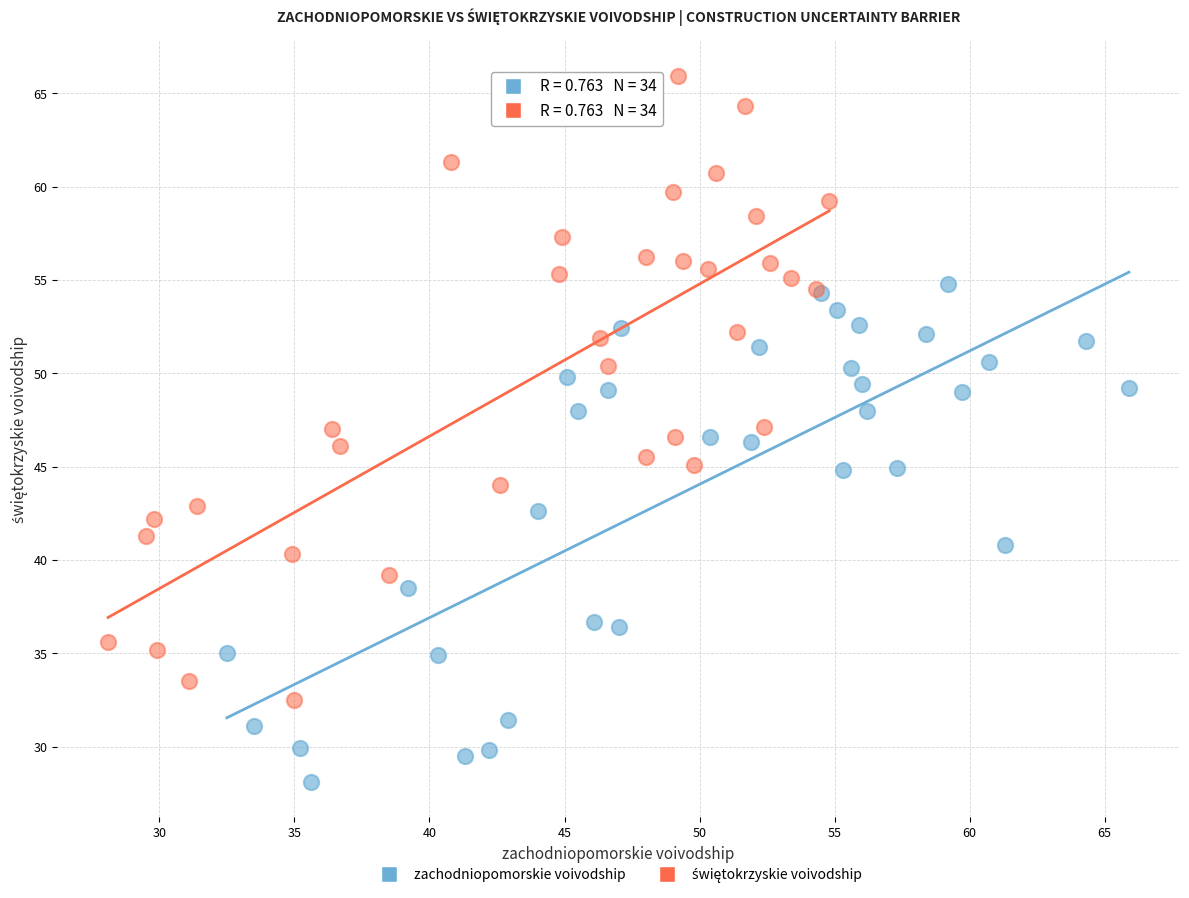

Which series reaches the minimum Y coordinate?

zachodniopomorskie voivodship